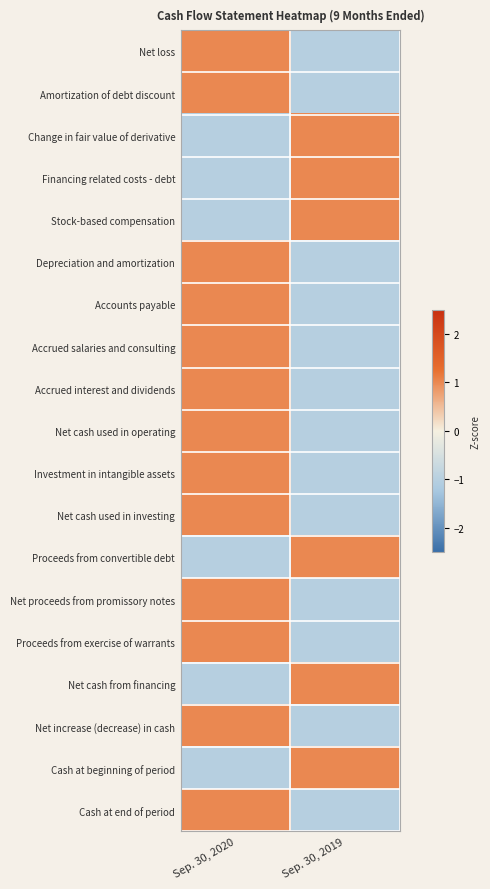

Rank the series at Sep. 30, 2019 from highest to lowest value.

Change in fair value of derivative, Financing related costs - debt, Stock-based compensation, Proceeds from convertible debt, Net cash from financing, Cash at beginning of period, Net loss, Amortization of debt discount, Depreciation and amortization, Accounts payable, Accrued salaries and consulting, Accrued interest and dividends, Net cash used in operating, Investment in intangible assets, Net cash used in investing, Net proceeds from promissory notes, Proceeds from exercise of warrants, Net increase (decrease) in cash, Cash at end of period